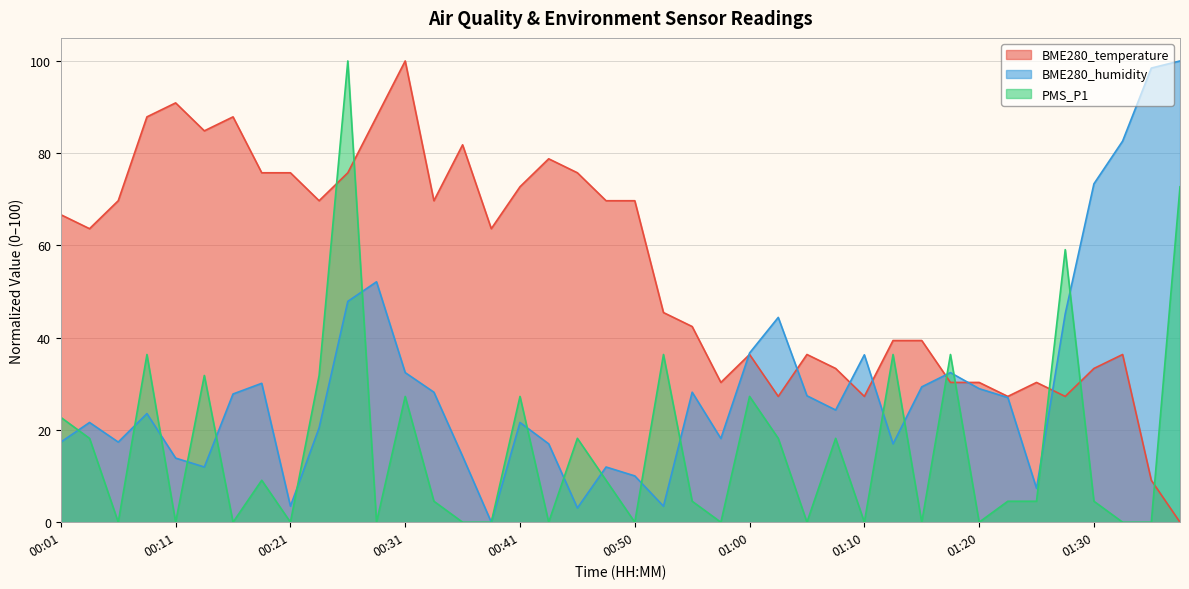

True or false: PMS_P1 has more than 0 interior local peaks.

True